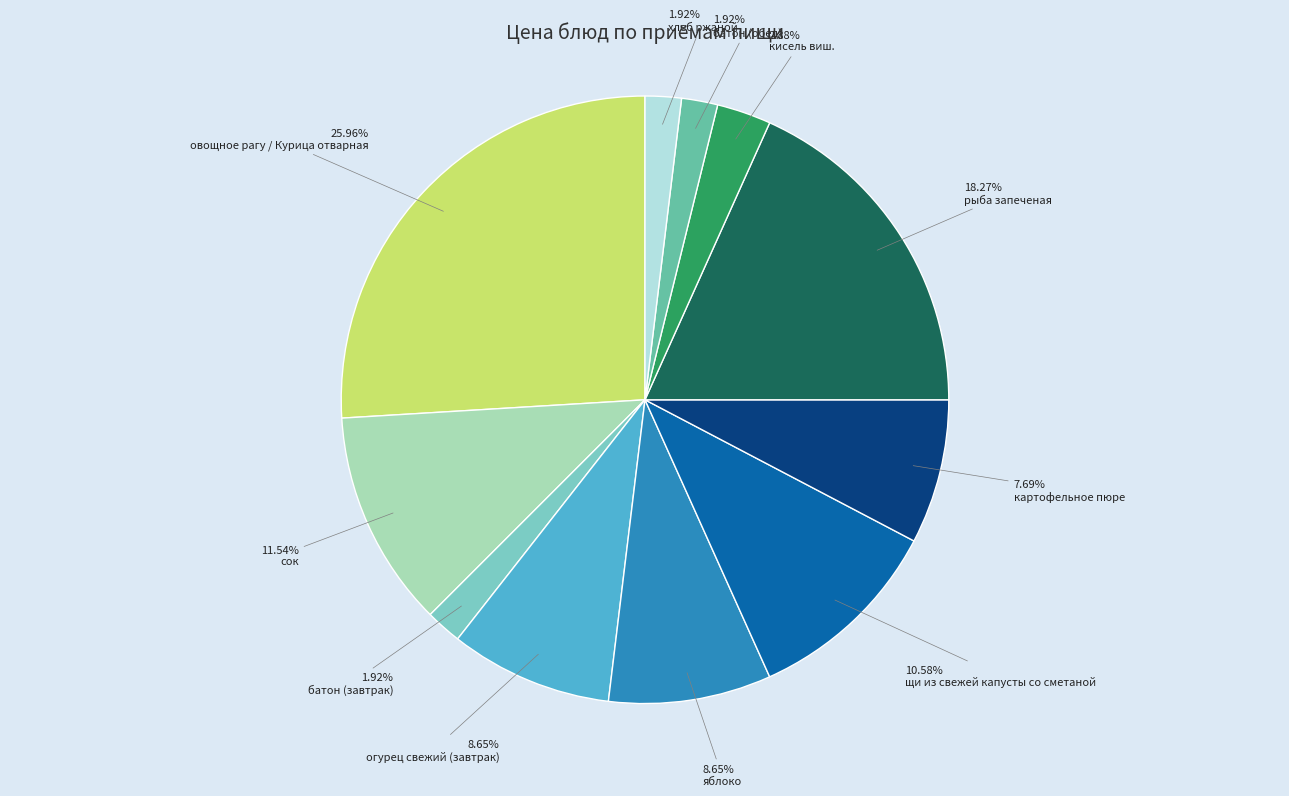

Does картофельное пюре account for over 50% of the chart?

No